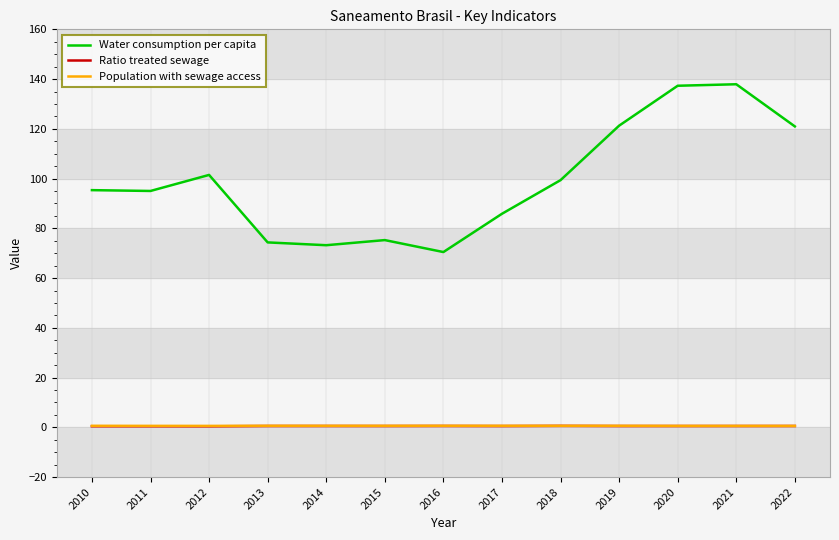

True or false: Water consumption per capita has a value of 75.3 at 2015.

True